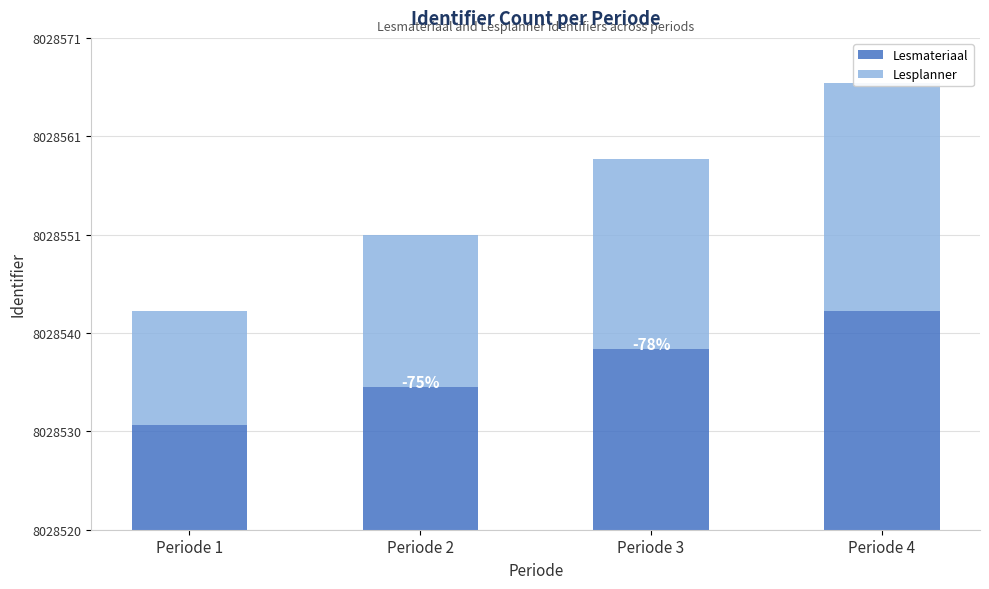

Reading right to left, list all the values displayed in this chart.

Lesmateriaal: 23	19	15	11
Lesplanner: 24	20	16	12